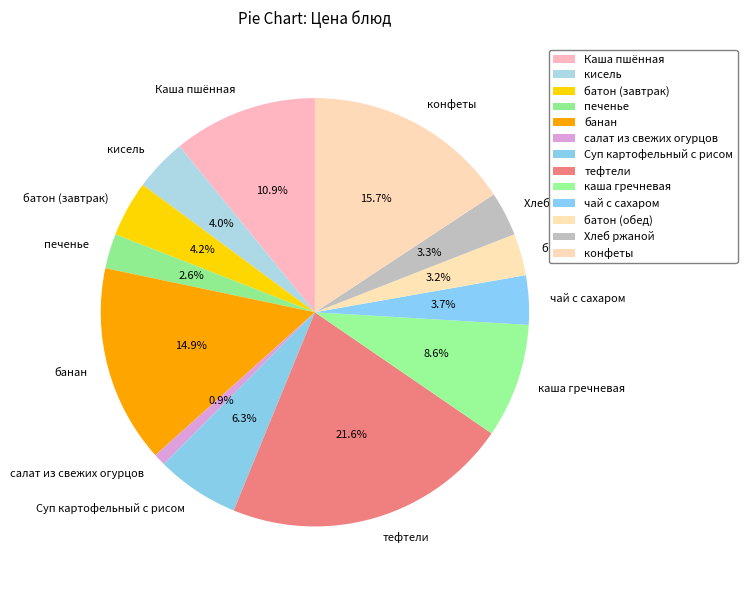

How much of the chart is everything except каша гречневая?

91.4%